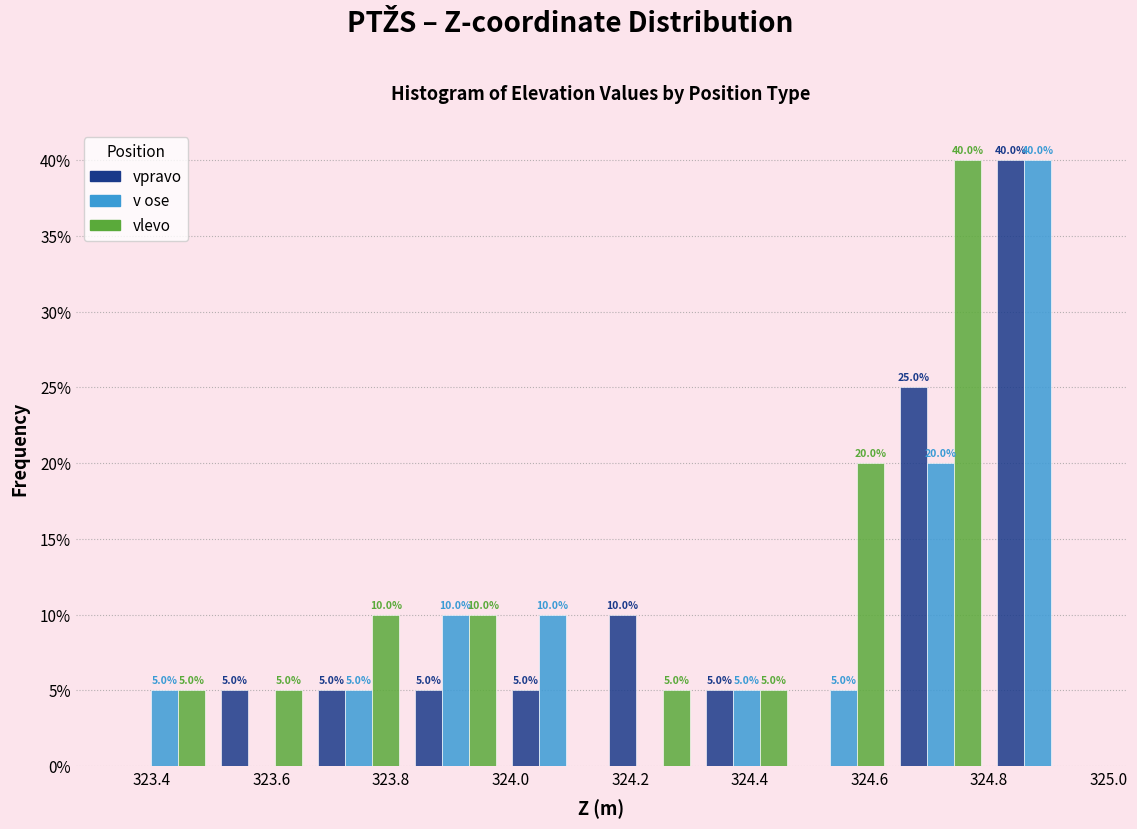

In the vpravo series, which range on the x-axis has the tallest bar?

324.80 to 324.96